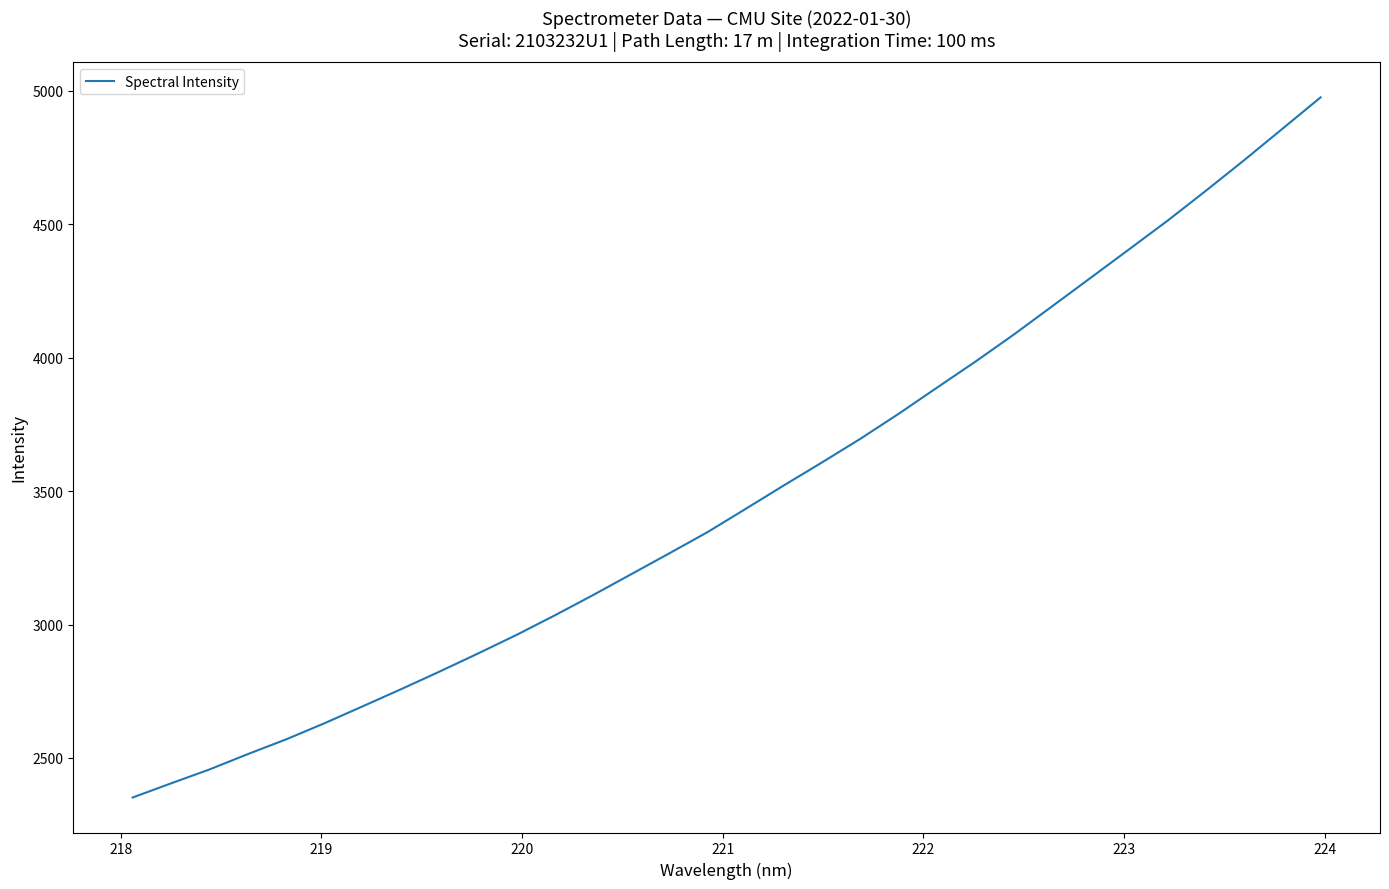

Does the chart display data point markers on the line(s)?

No